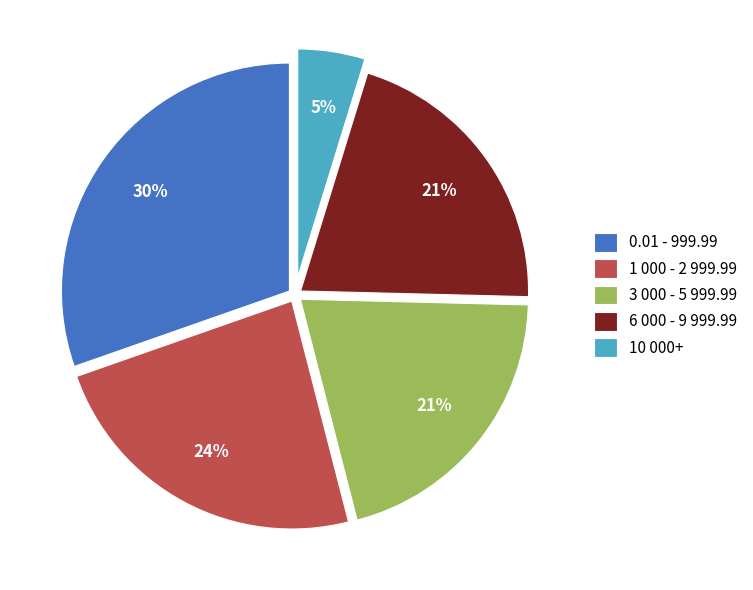

Is it true that 6 000 - 9 999.99 is 21% of the pie?

True